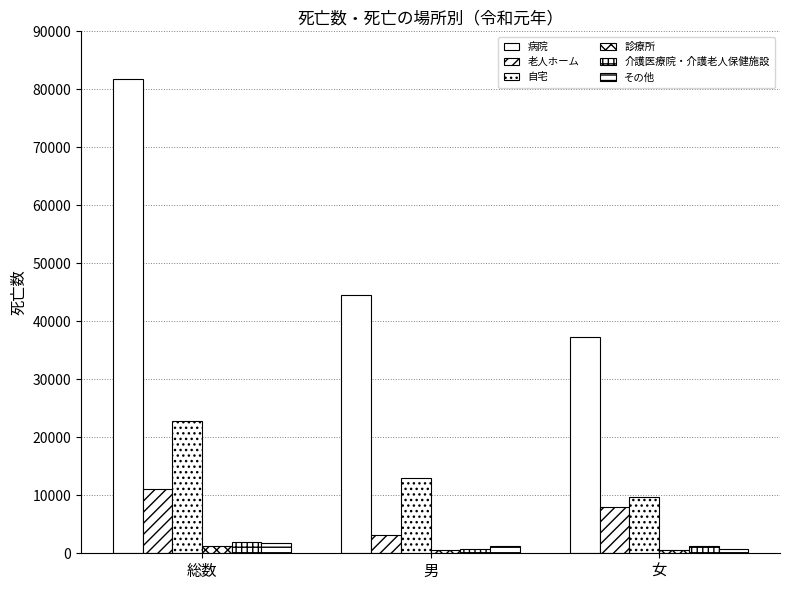

Is it true that 老人ホーム equals 11140 at 総数?

True